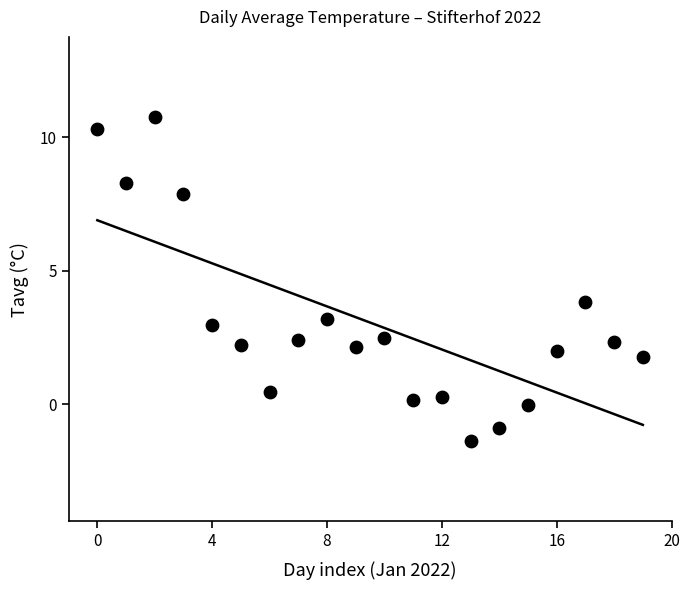

What is the range of Y values (max minus min)?

12.1